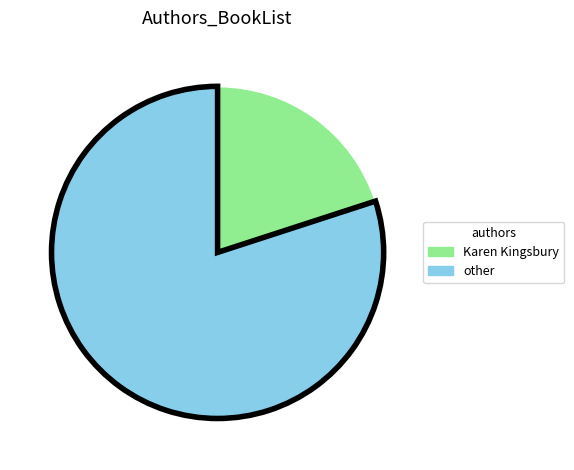

How many segments does this pie chart have?

2